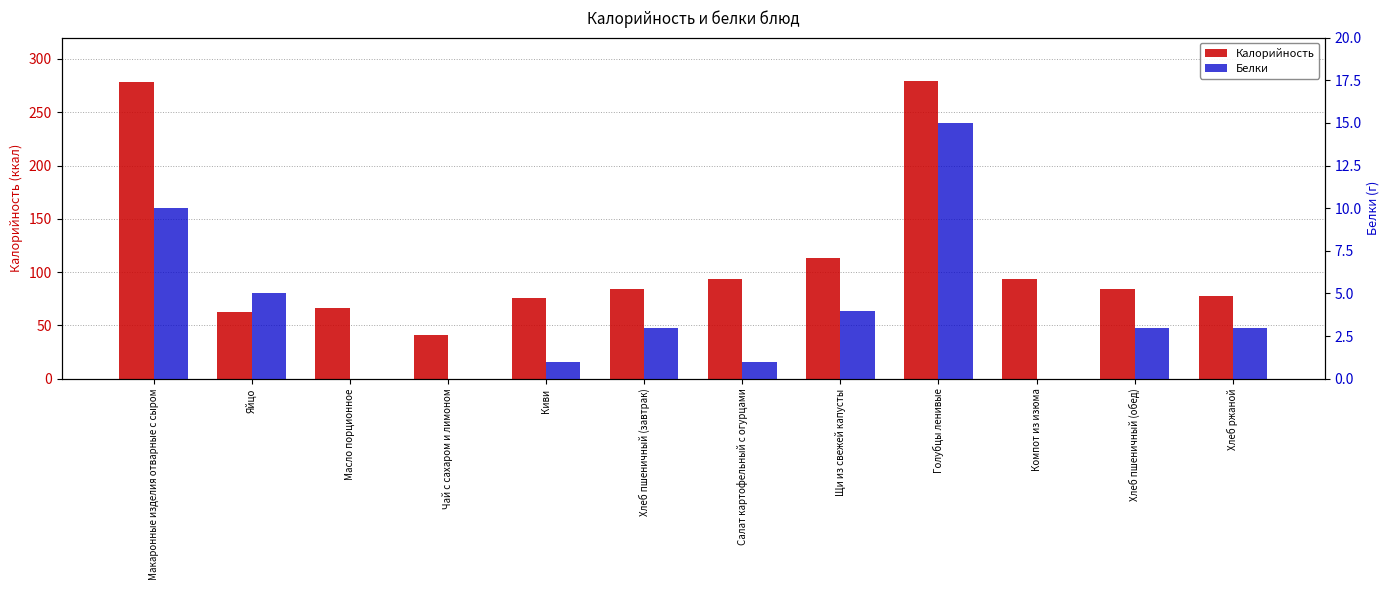

Is it true that Калорийность equals 279 at Голубцы ленивые?

True